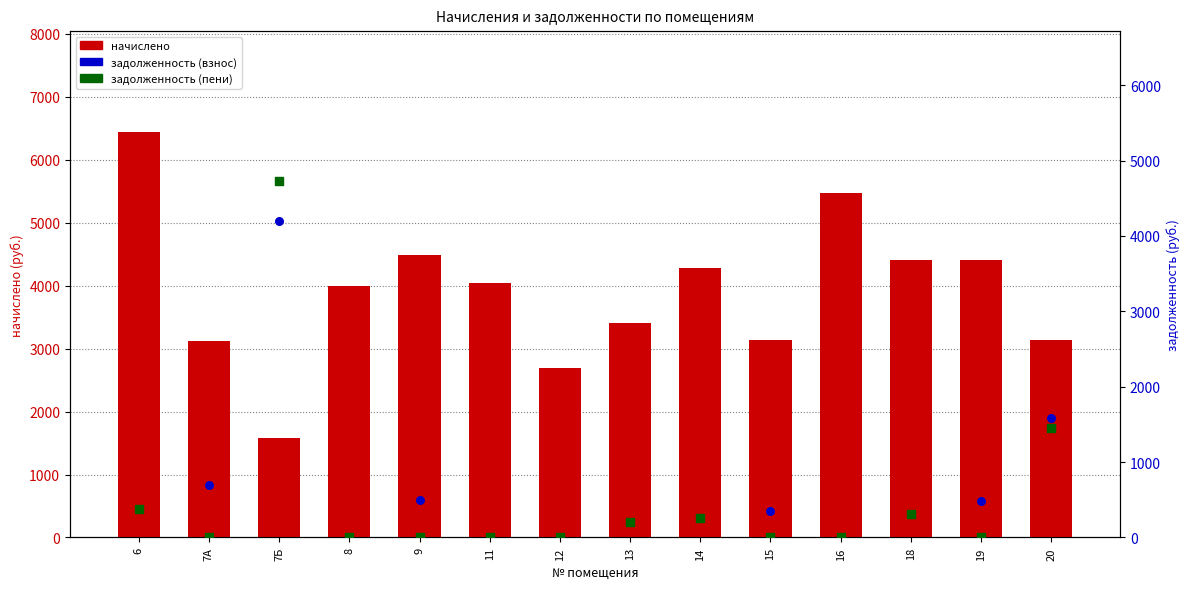

Which series has the largest Y range (max minus min)?

начислено